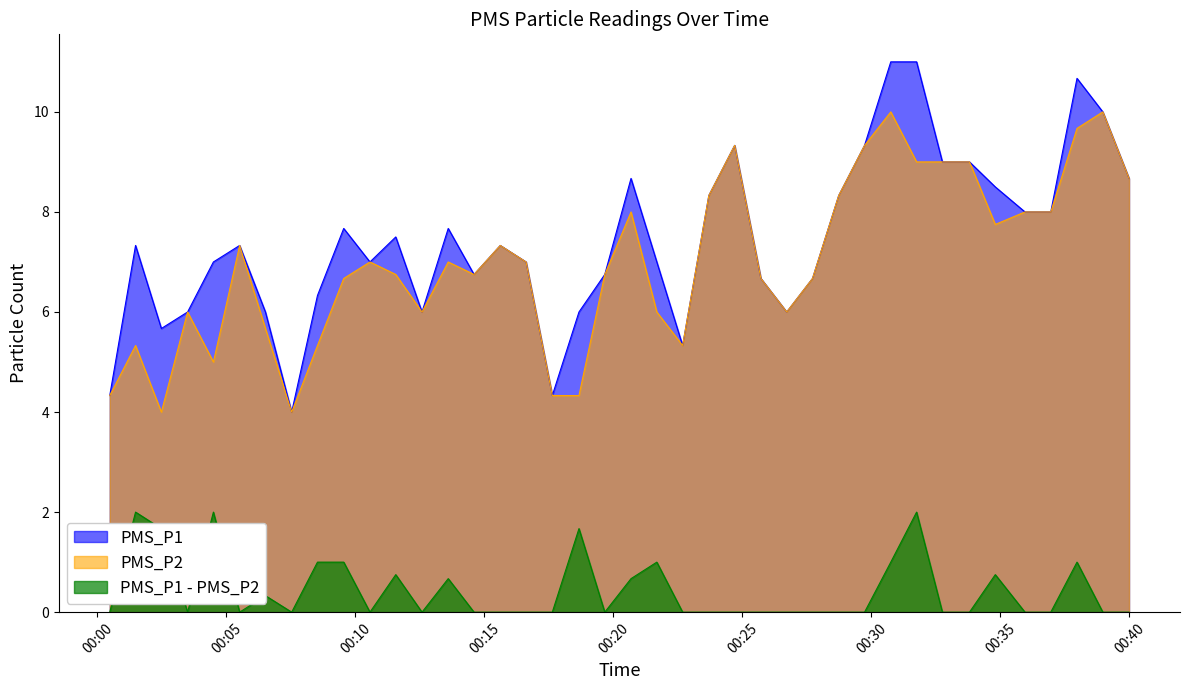

Which series has the widest spread of values?

PMS_P1